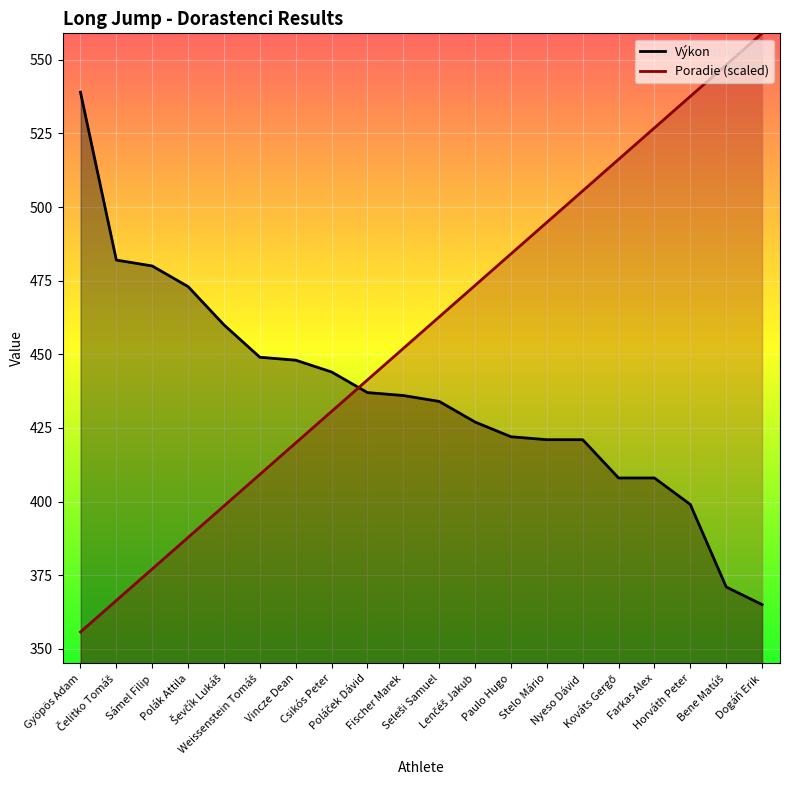

At which category is the sum across all series the highest?

Horváth Peter